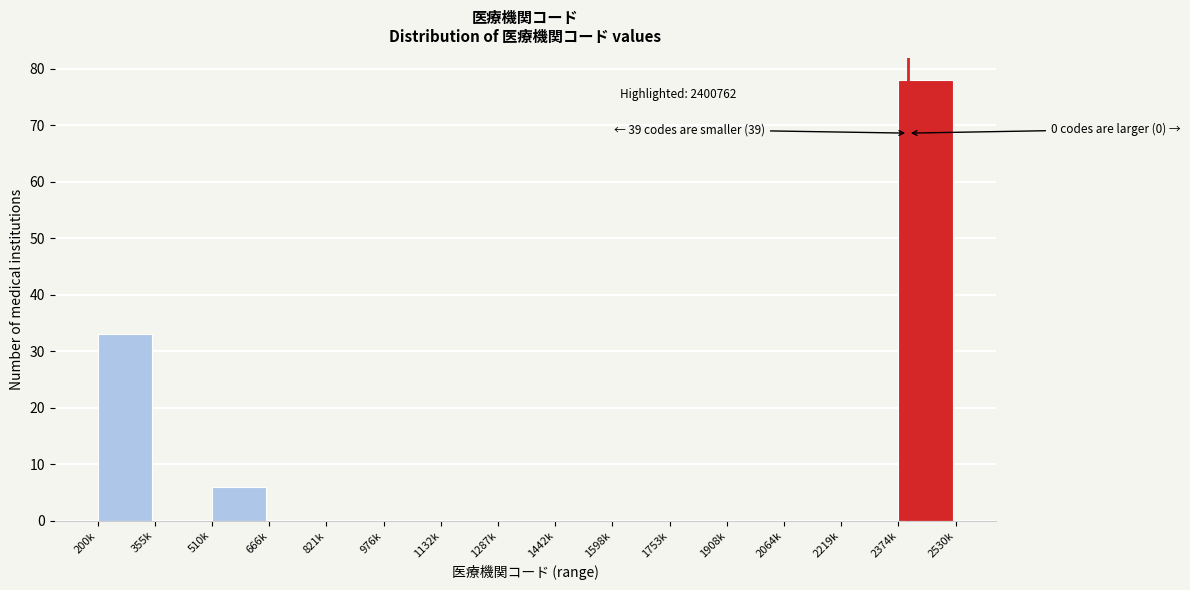

Reading left to right, extract all data points from this chart.

200k=33	355k=0	510k=6	666k=0	821k=0	976k=0	1132k=0	1287k=0	1442k=0	1598k=0	1753k=0	1908k=0	2064k=0	2219k=0	2374k=78